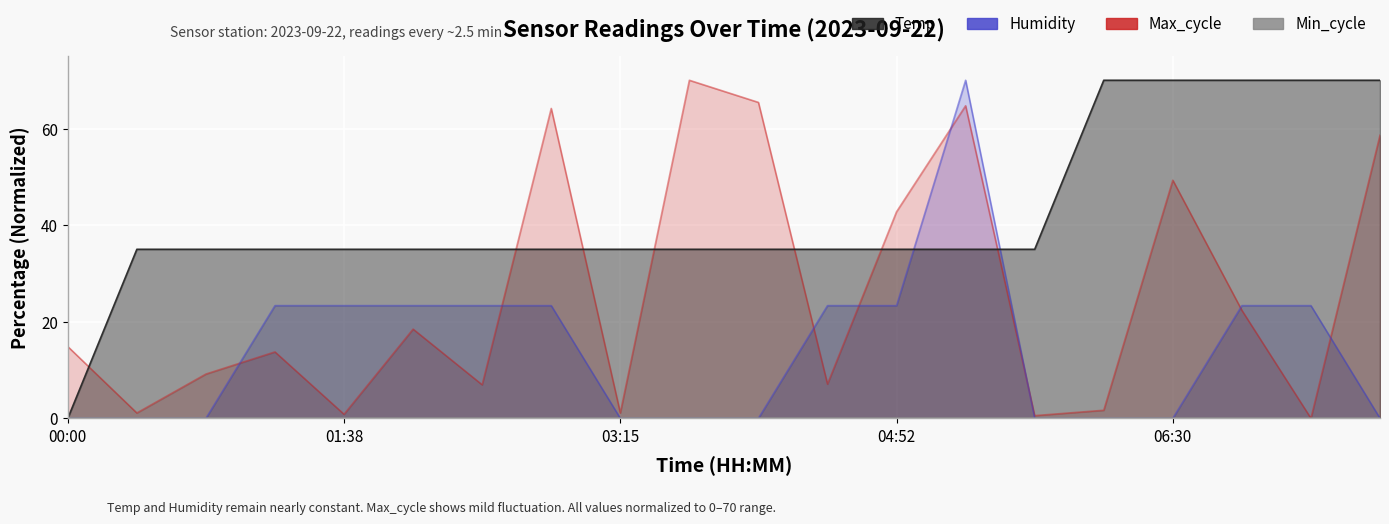

What is the sum of all Temp values?

840.0